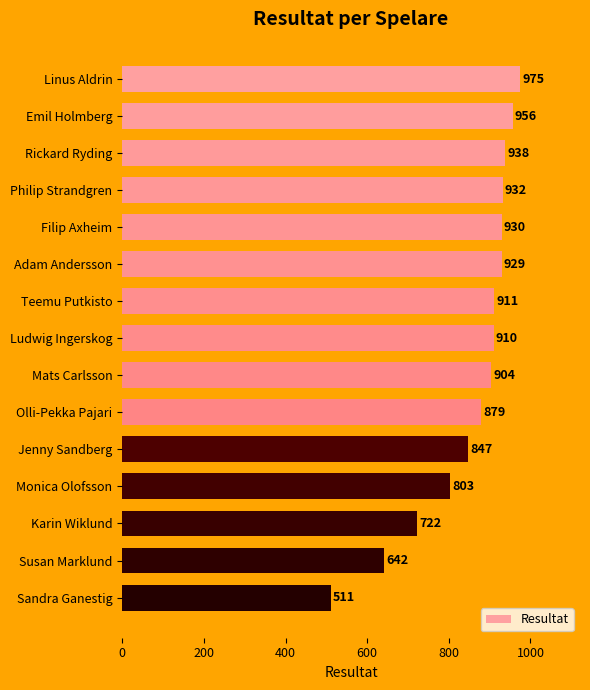

Where is the data nearest to the value 743?

Karin Wiklund